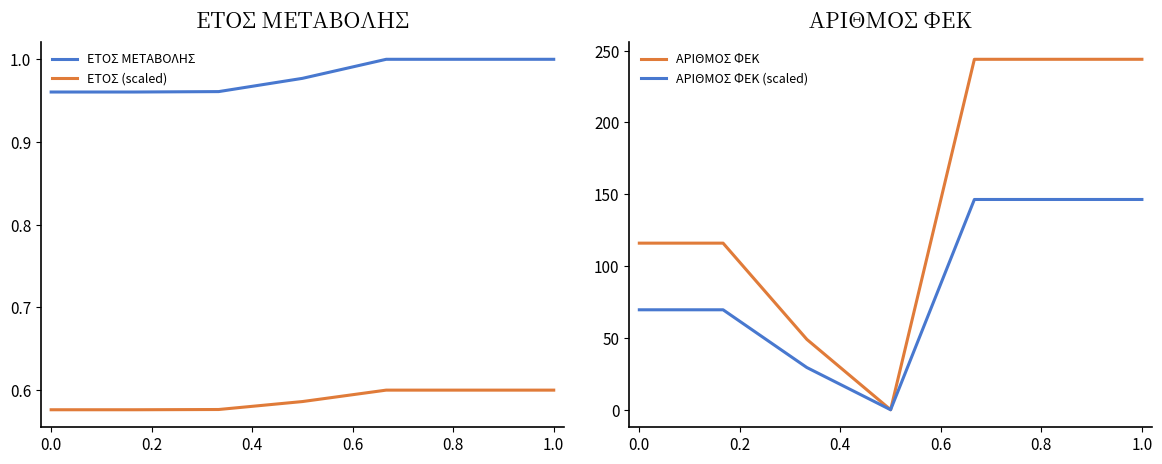

True or false: ΕΤΟΣ (scaled) and ΕΤΟΣ ΜΕΤΑΒΟΛΗΣ intersect in this chart.

False